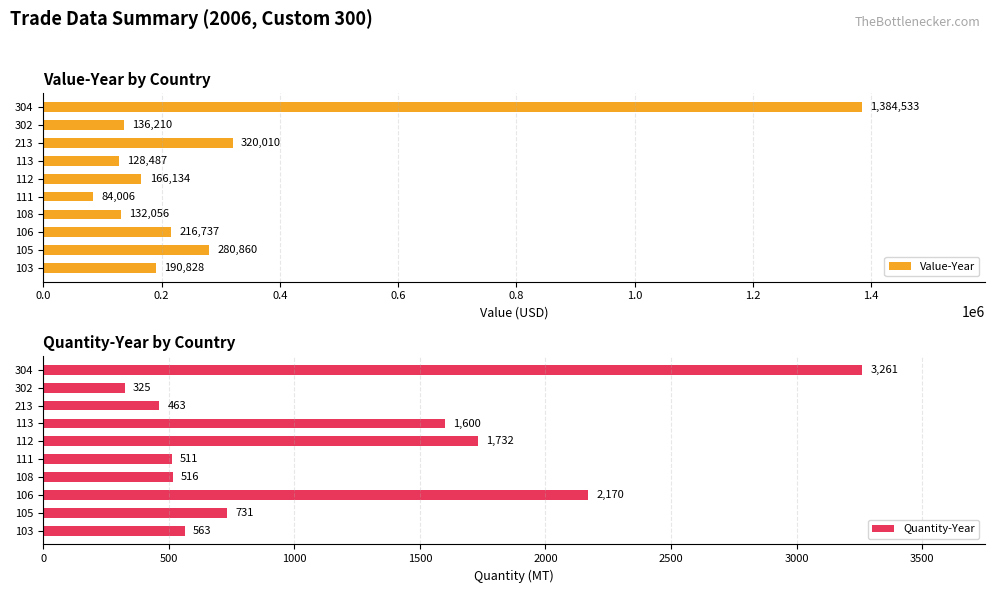

True or false: Value-Year has a value of 78405 at 113.

False